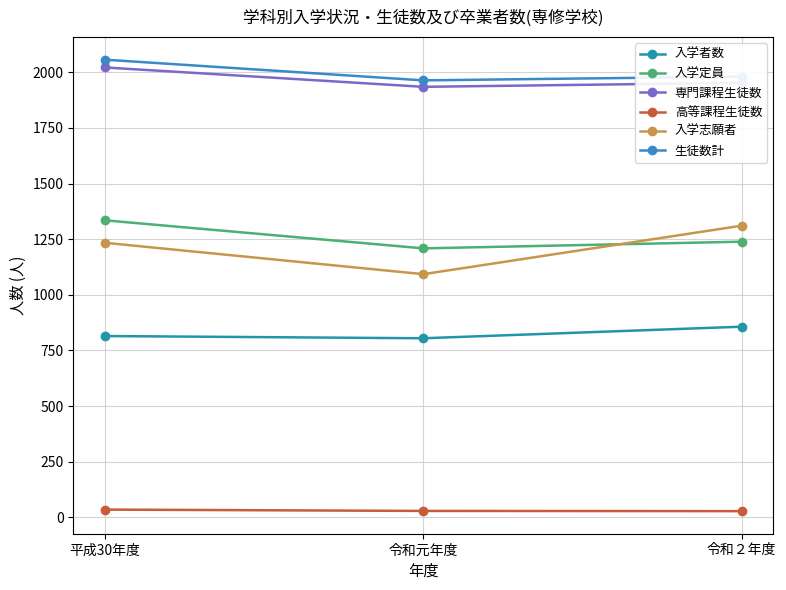

What is the greatest value displayed?

2057